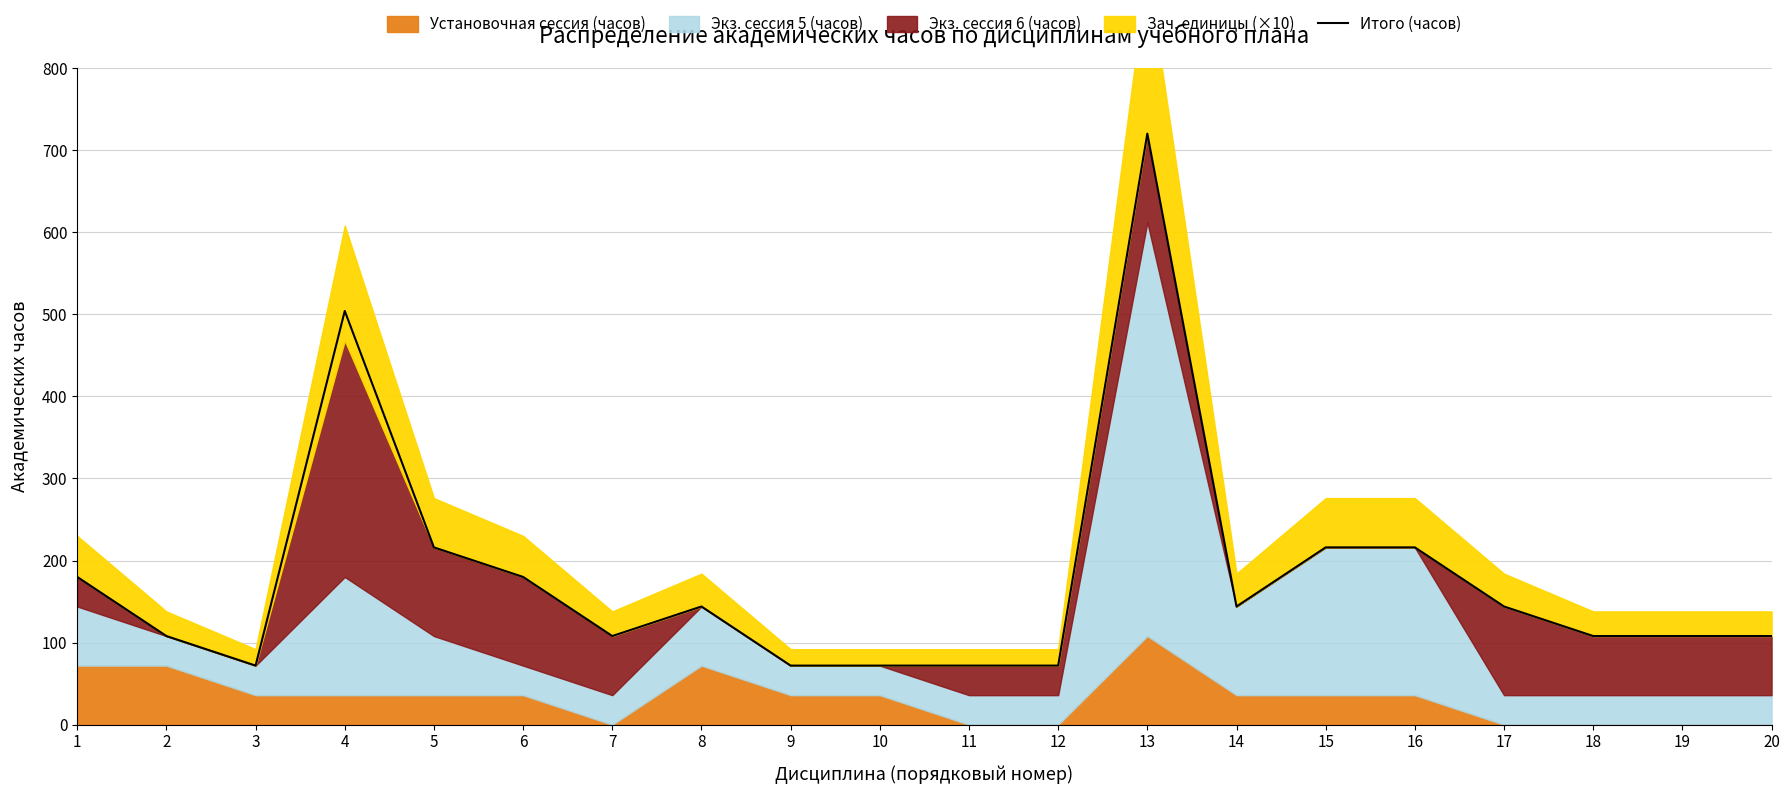

Is it true that Итого (часов) equals 108 at 18?

True